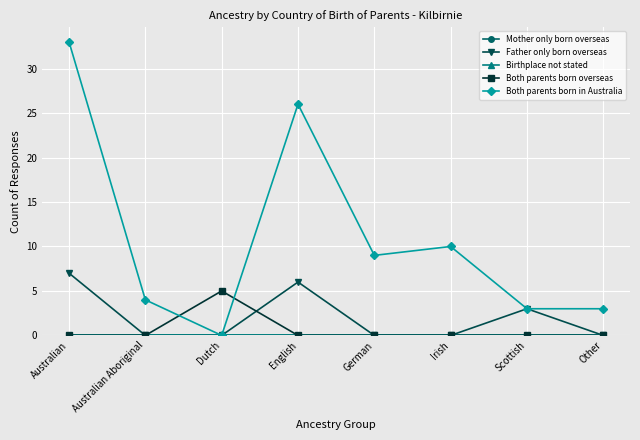

Does the chart have visible grid lines?

Yes